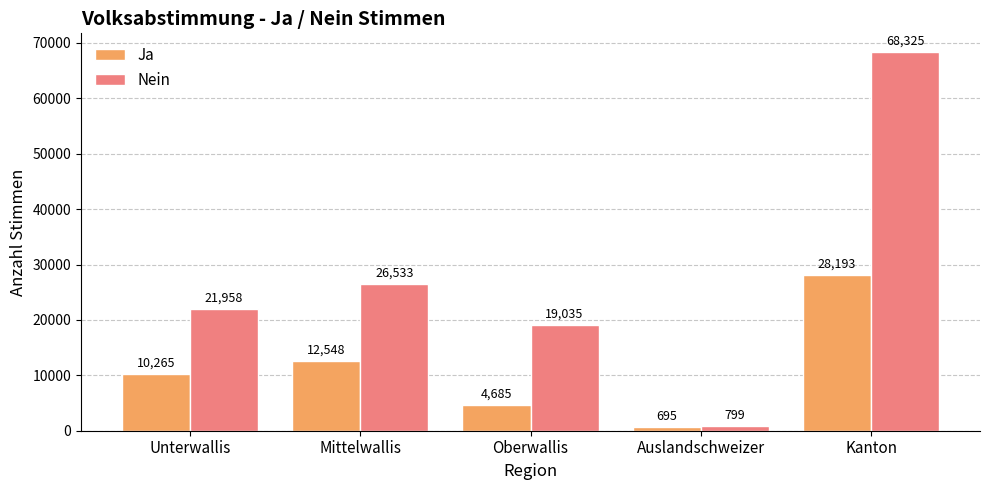

List the series in order of their peak value, lowest first.

Ja, Nein